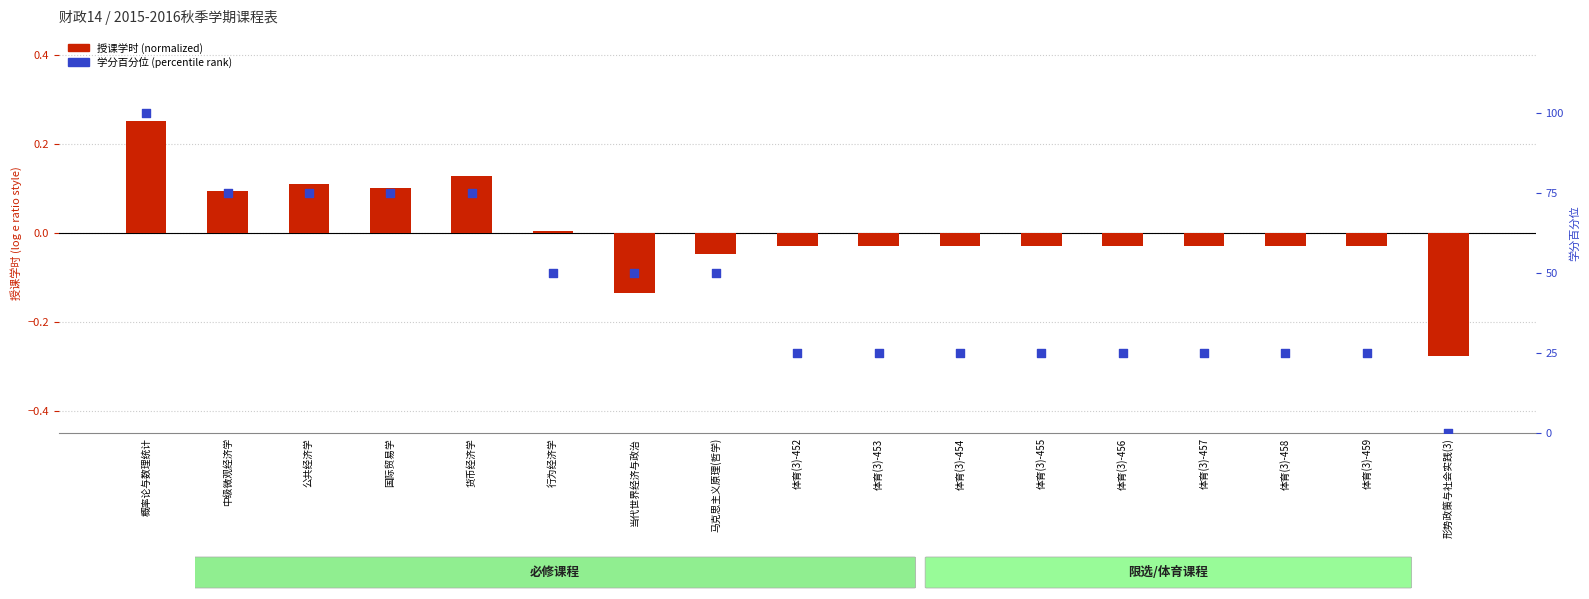

Which series has the largest total across all categories?

学分 (percentile rank within course)